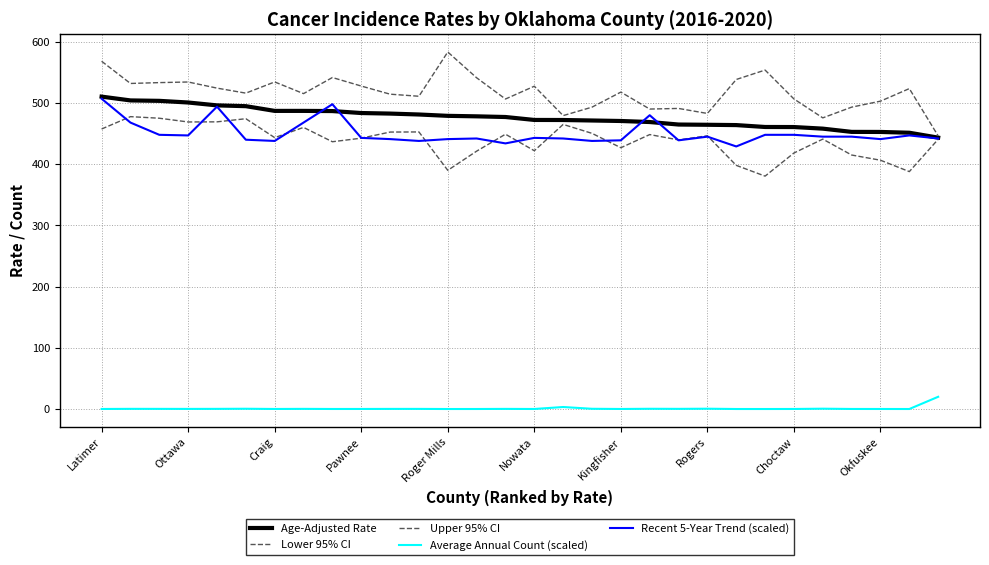

True or false: Age-Adjusted Rate and Average Annual Count (scaled) intersect in this chart.

False